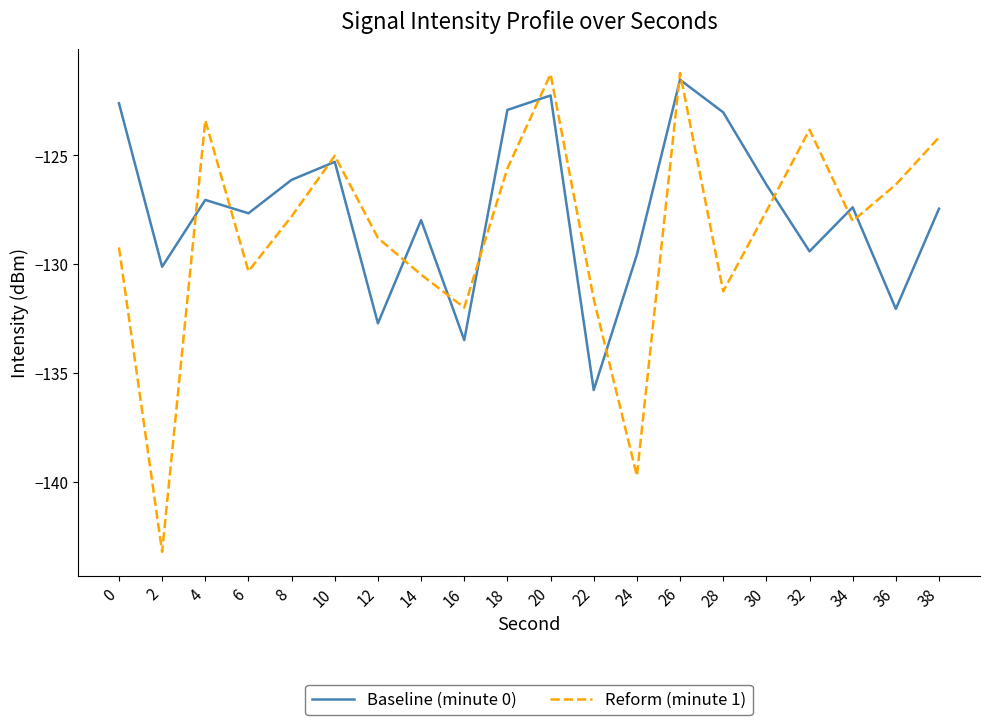

What is the difference between the second highest and minimum values in the Baseline (minute 0) series?

13.5